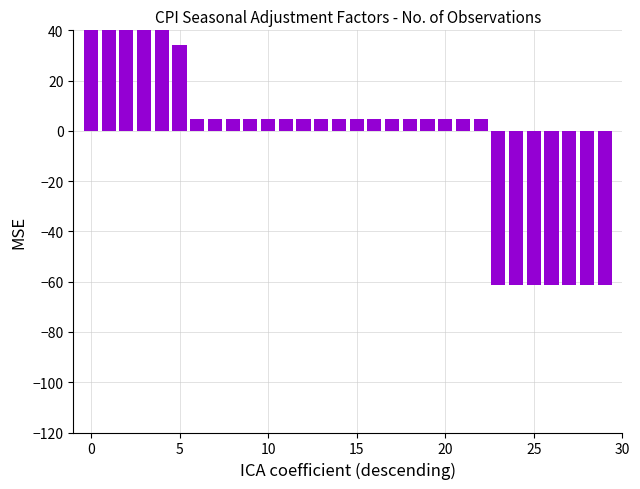

The value at 0 is 63.4. True or false?

True